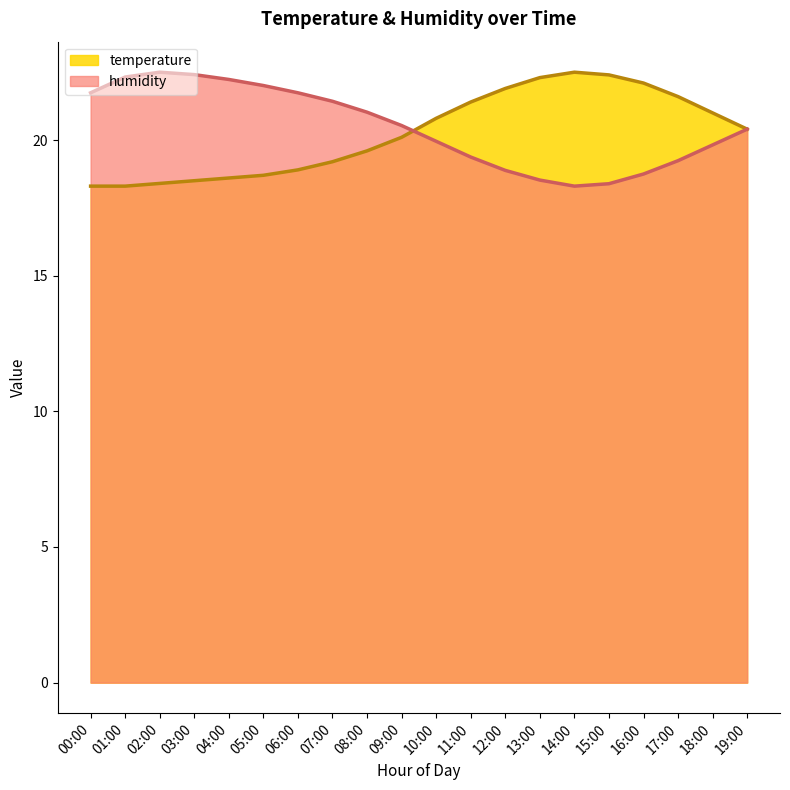

At which category is the sum across all series the highest?

03:00